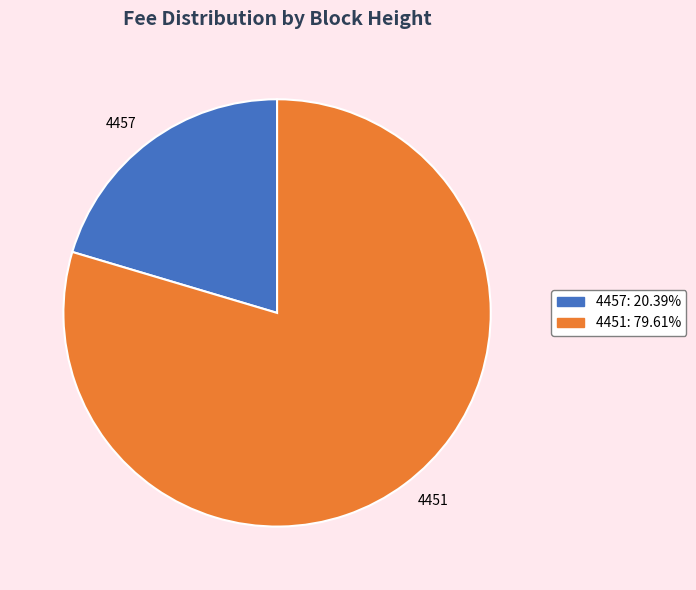

True or false: 4457 accounts for 13% of the total.

False